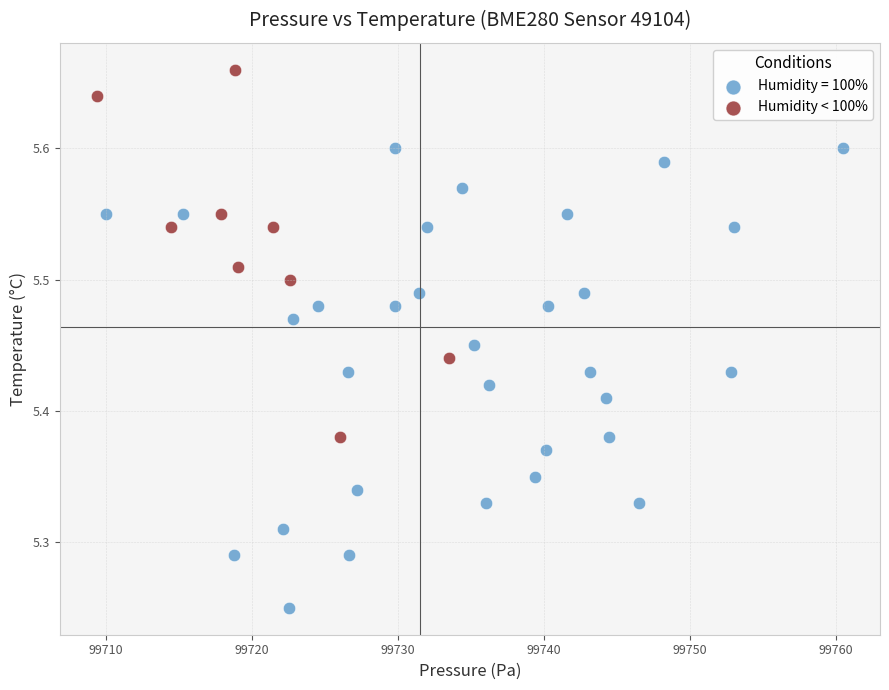

Which series reaches the maximum Y coordinate?

Humidity < 100%